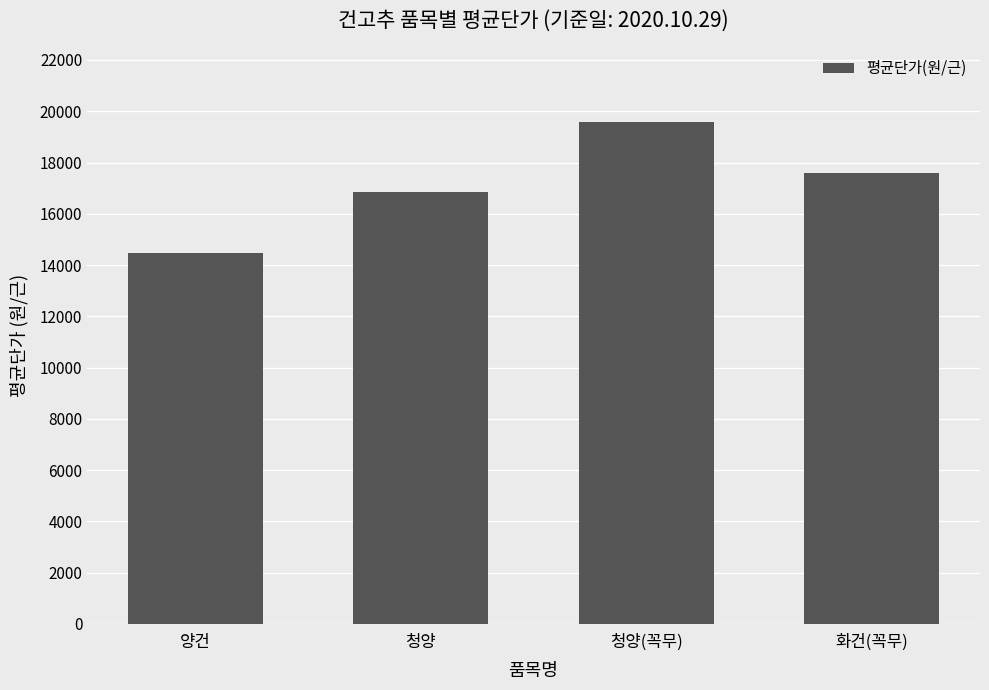

Which category has the lowest value across all series?

양건